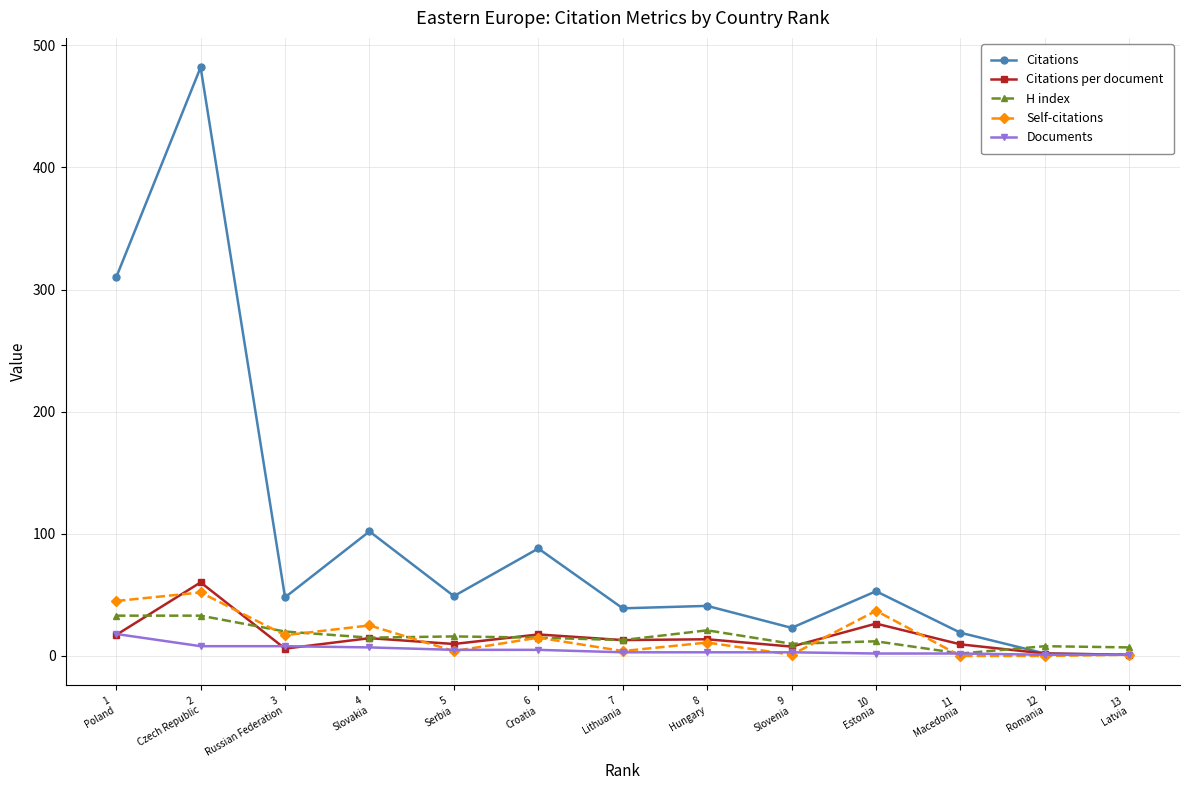

What are all the series names shown in the legend?

Citations, Citations per document, H index, Self-citations, Documents